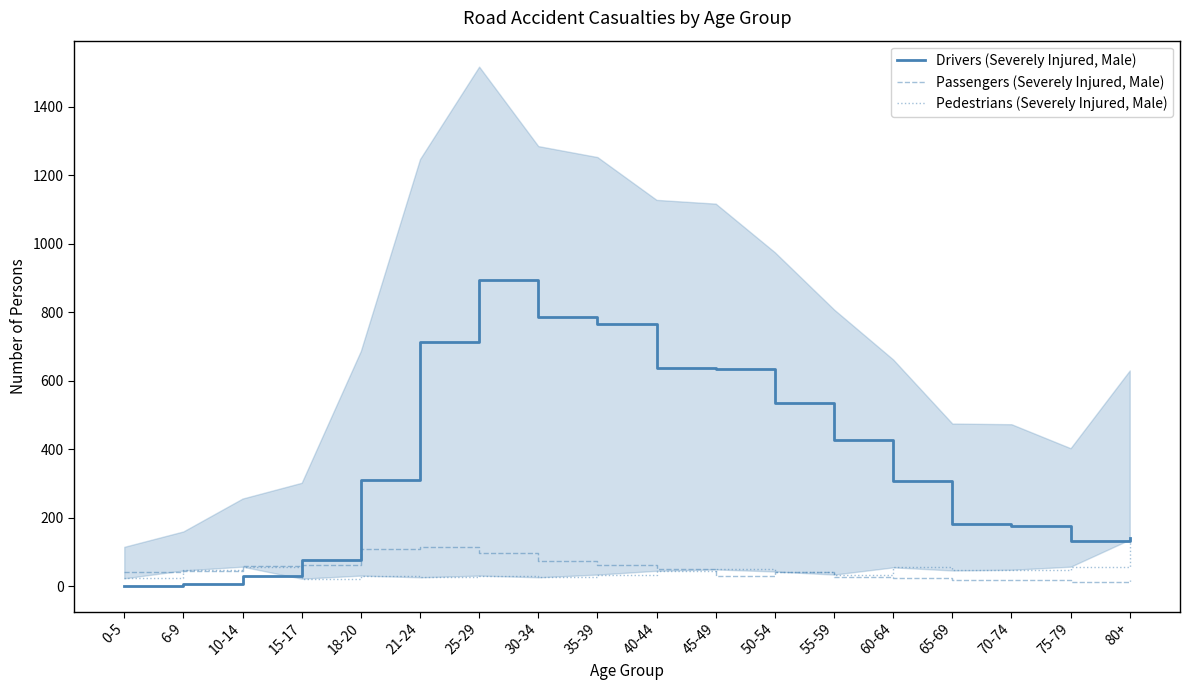

What is the sum of all Pedestrians (Severely Injured, Male) values?

809